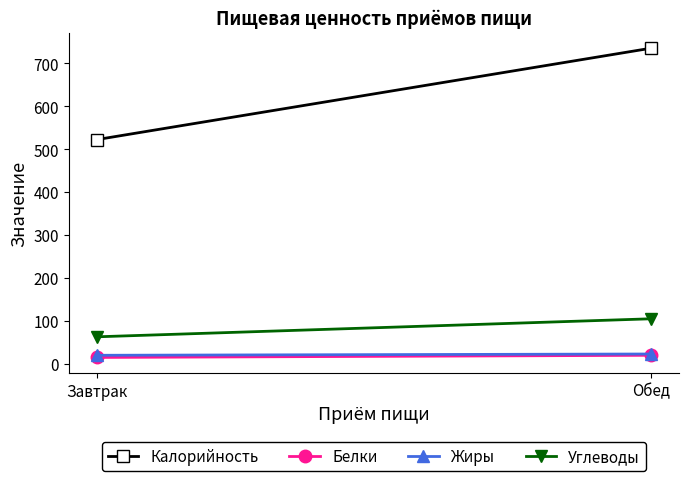

At Завтрак, list the series in order from largest to smallest.

Калорийность, Углеводы, Жиры, Белки